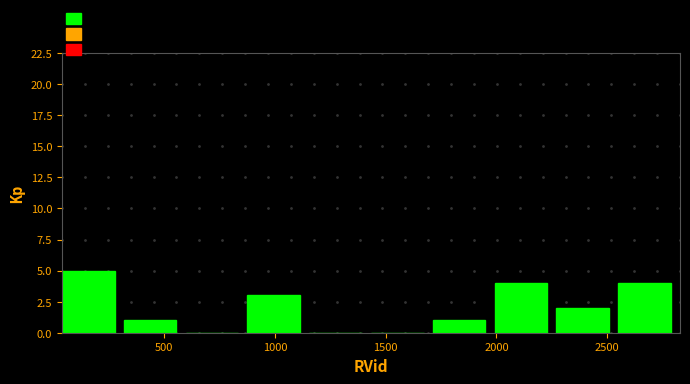

Which range on the x-axis has the tallest bar?

50 to 300